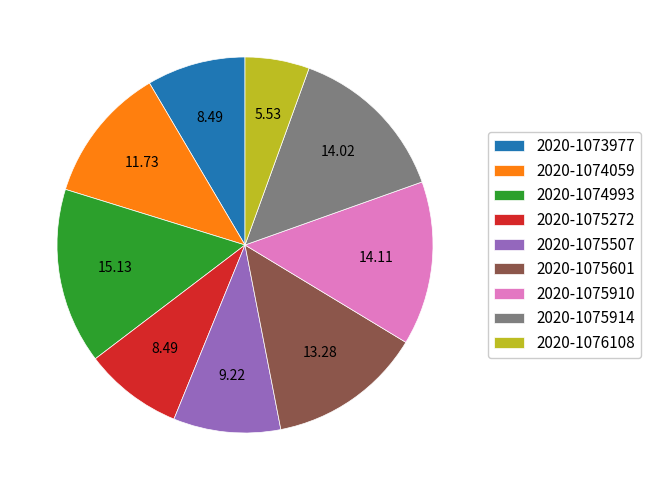

Do 2020-1075507 and 2020-1075914 together represent more than half of the pie?

No